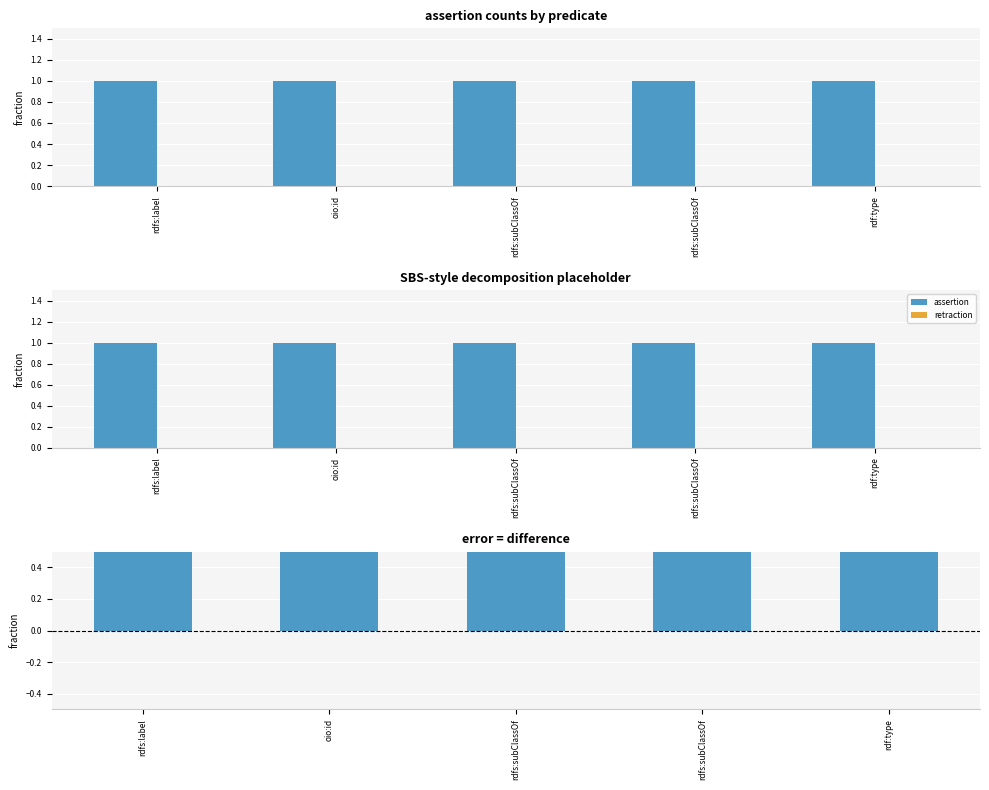

How many data points does each series have?

5